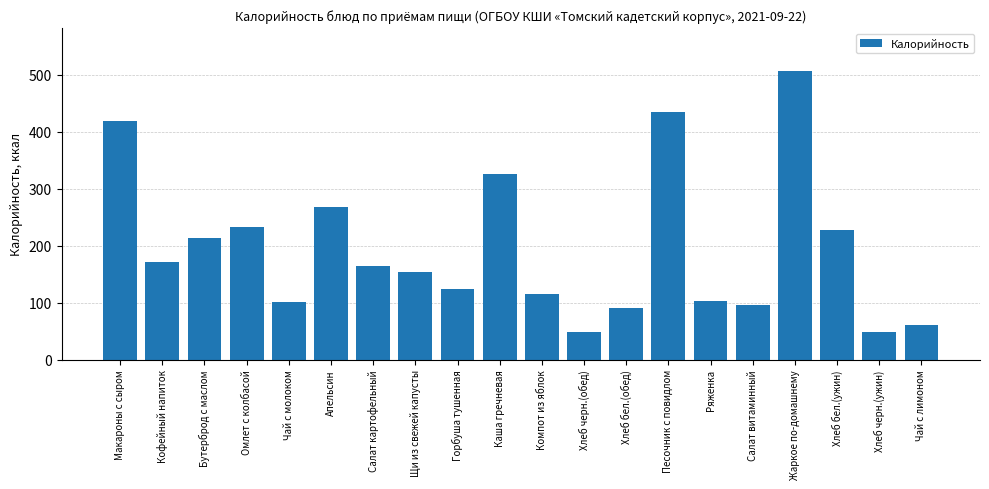

What is the average value?

195